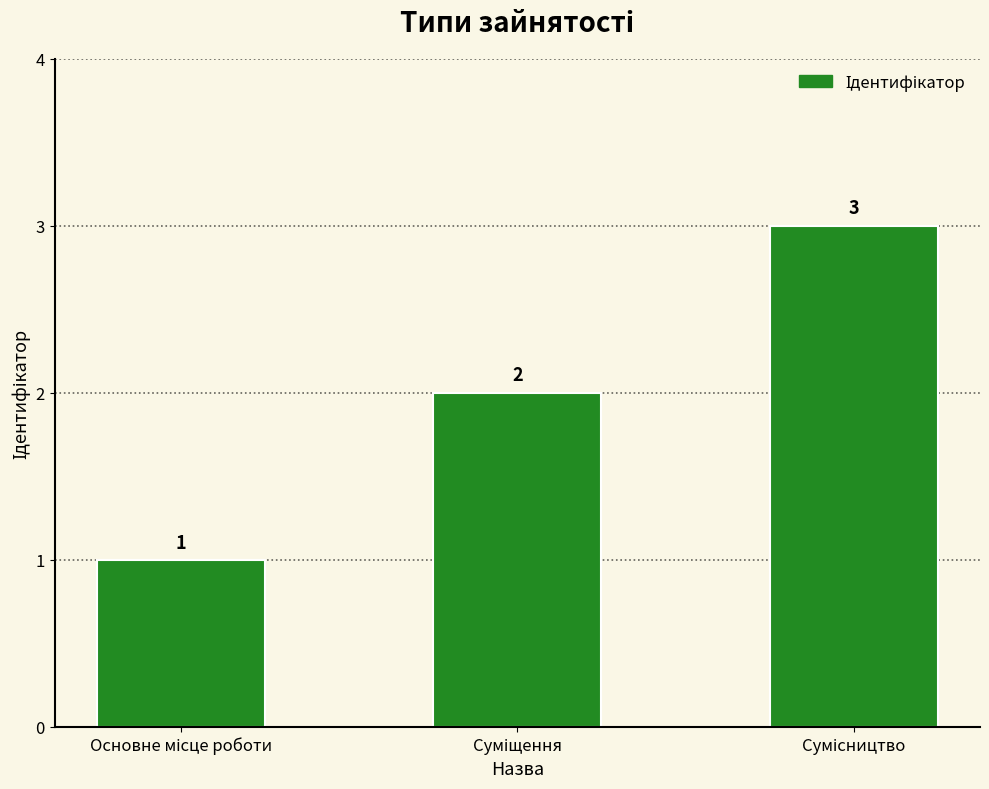

What is the maximum value shown in the chart?

3